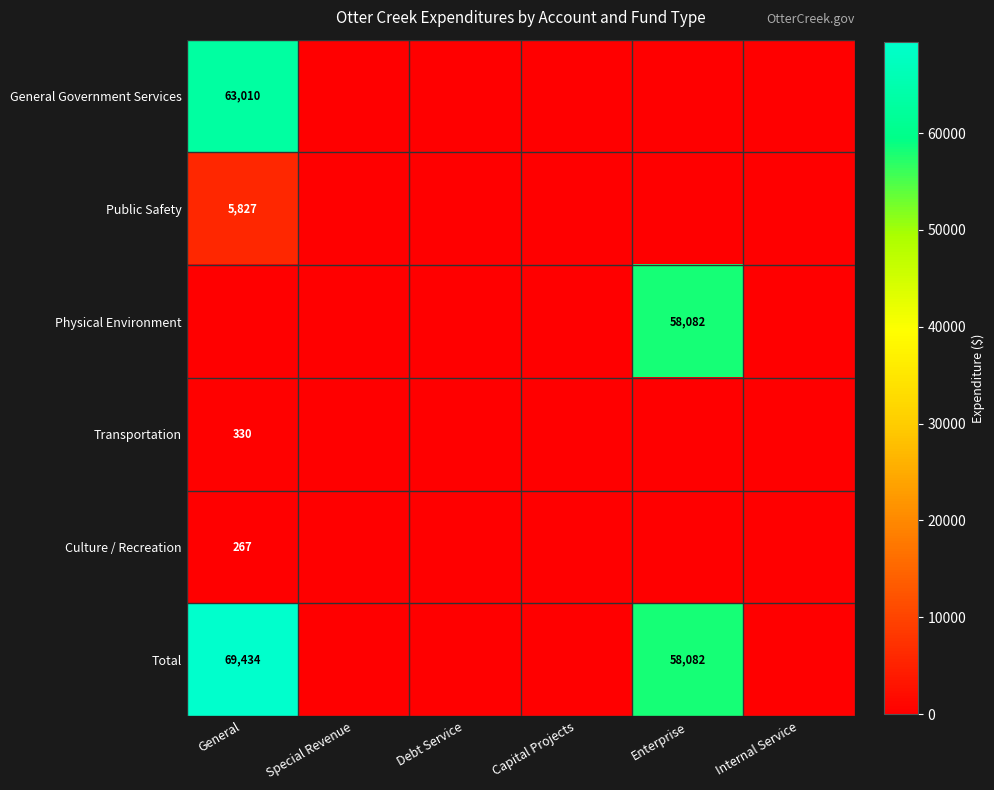

Is it true that Physical Environment equals 38304 at Enterprise?

False